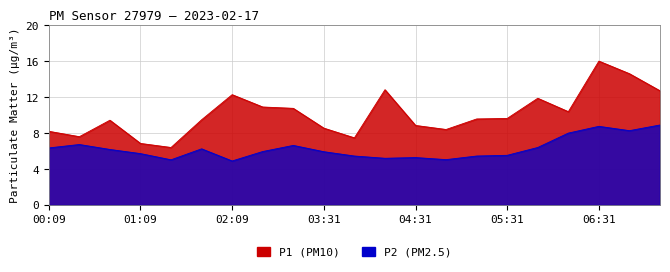

At 06:51, list the series in order from smallest to largest.

P2, P1